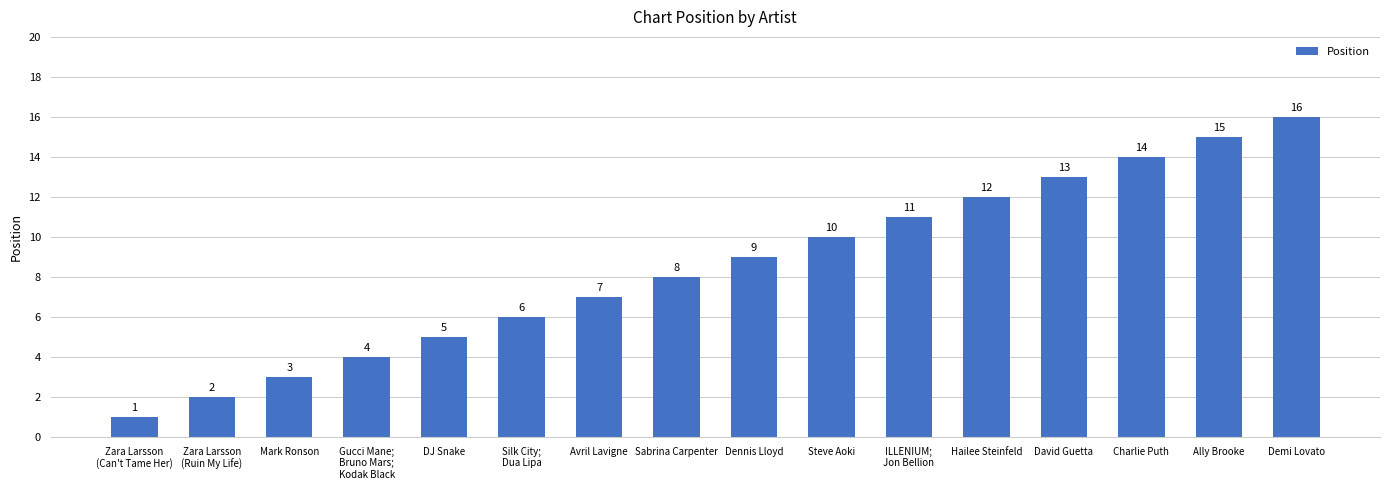

List the labels in order of value, largest first.

Demi Lovato, Ally Brooke, Charlie Puth, David Guetta, Hailee Steinfeld, ILLENIUM;
Jon Bellion, Steve Aoki, Dennis Lloyd, Sabrina Carpenter, Avril Lavigne, Silk City;
Dua Lipa, DJ Snake, Gucci Mane;
Bruno Mars;
Kodak Black, Mark Ronson, Zara Larsson
(Ruin My Life), Zara Larsson
(Can't Tame Her)